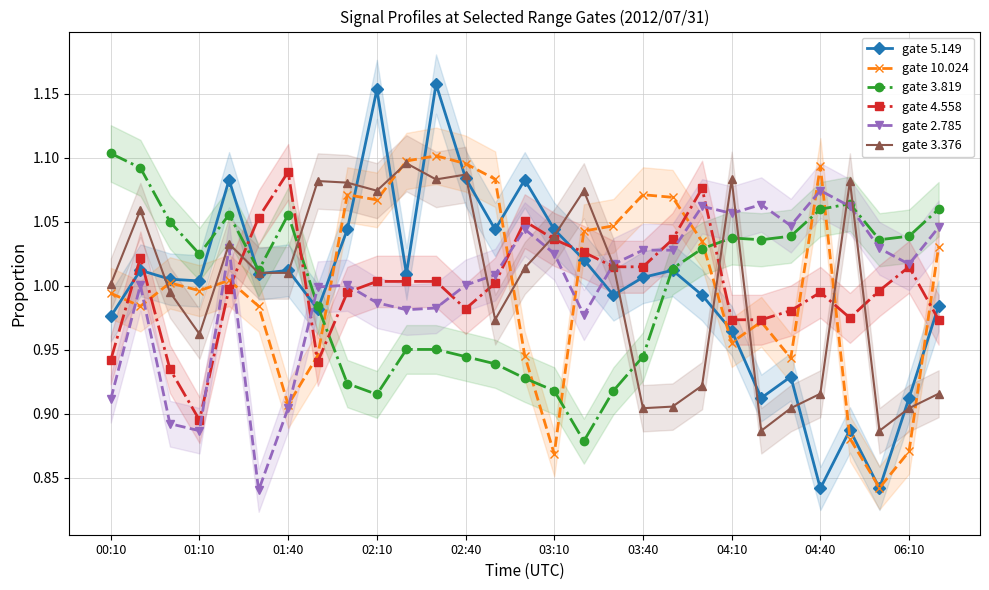

What is the greatest value displayed?

1.2